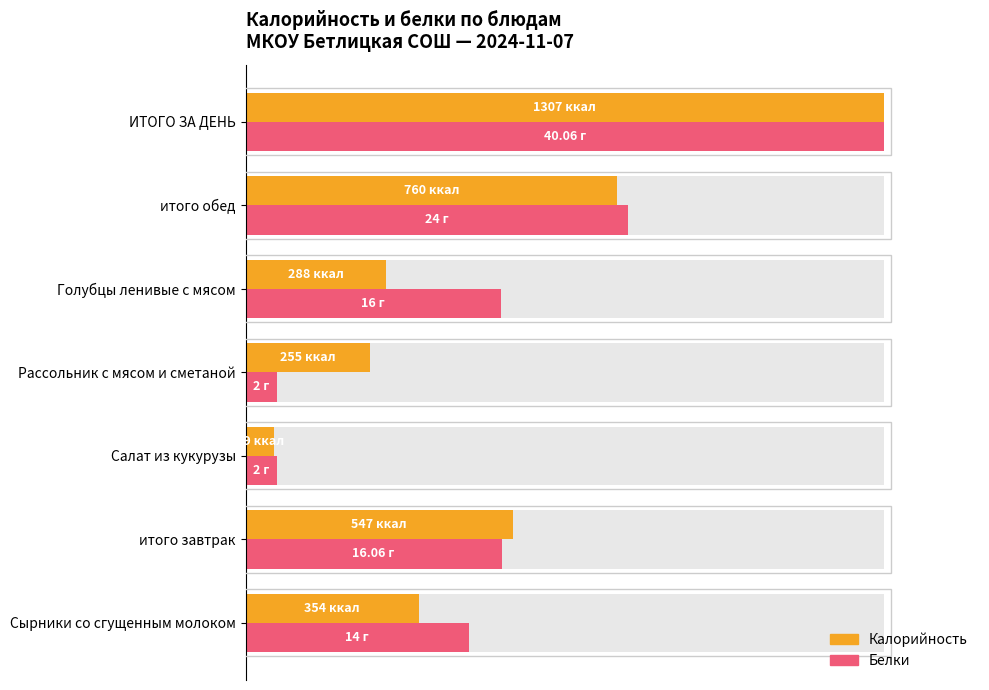

Between Голубцы ленивые с мясом and итого обед, which is larger?

итого обед